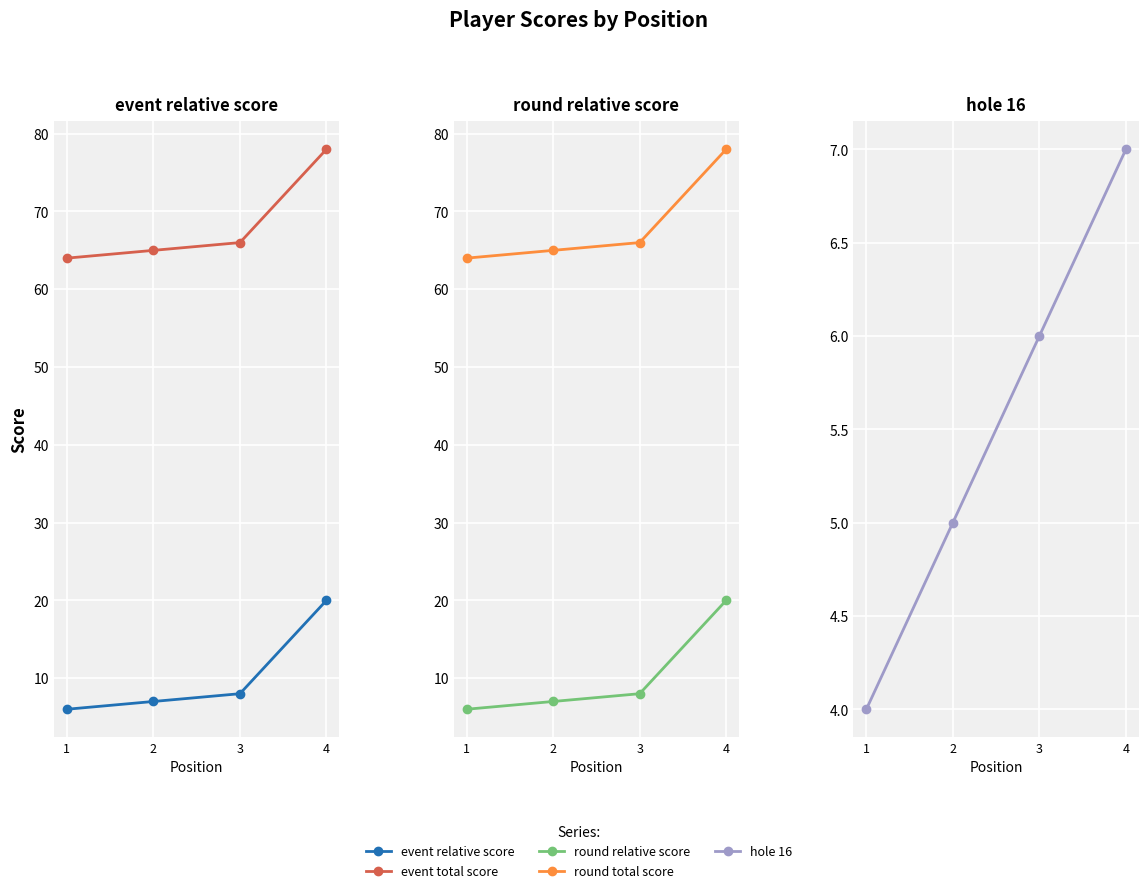

At which category is the sum across all series the highest?

4